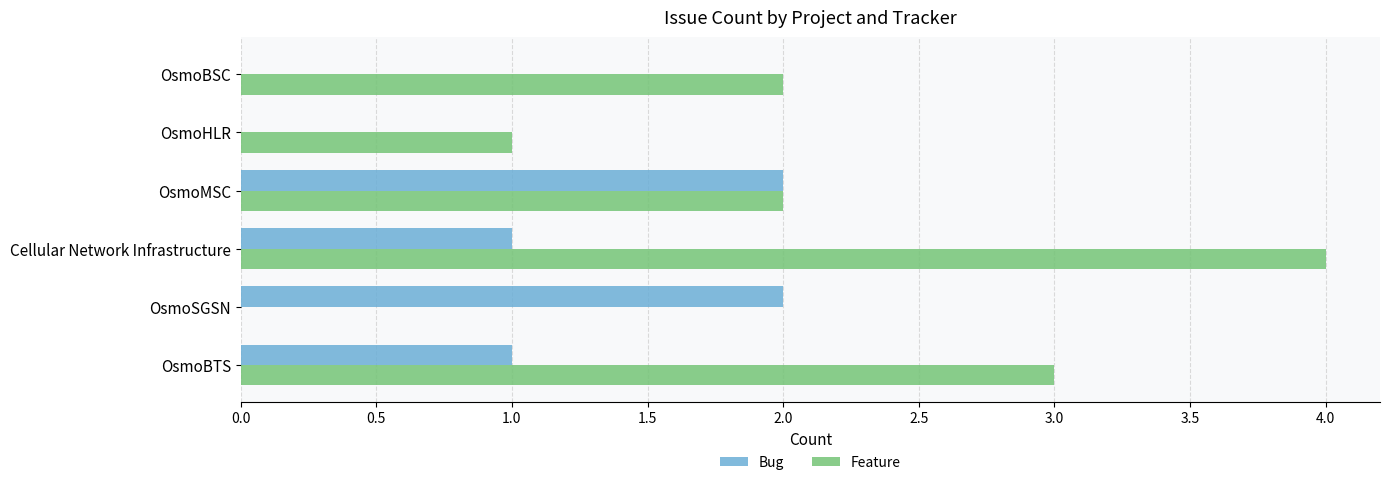

What is the sum of all Feature values?

12